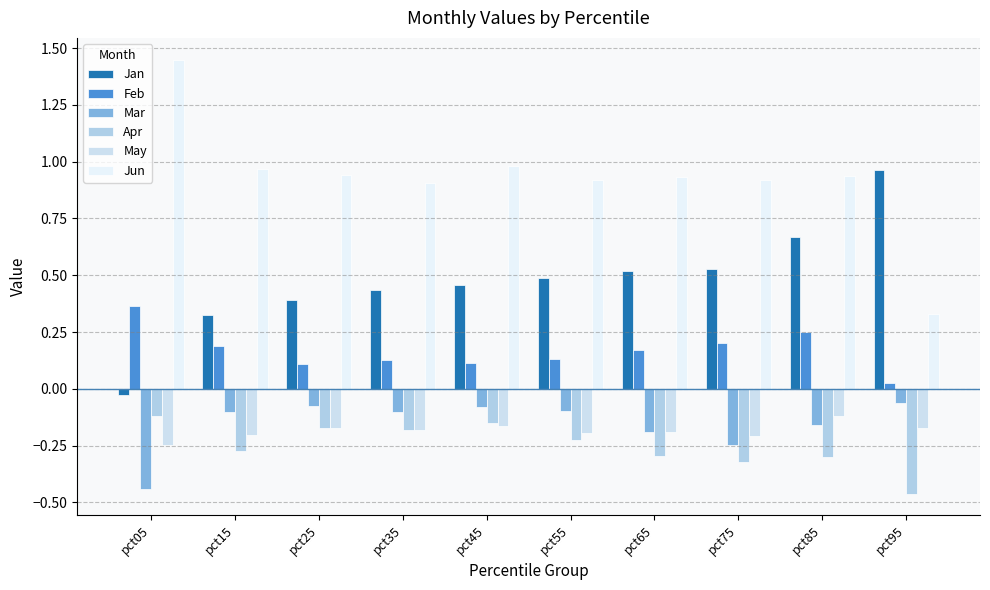

Rank the series by their maximum value, from lowest to highest.

Apr, May, Mar, Feb, Jan, Jun